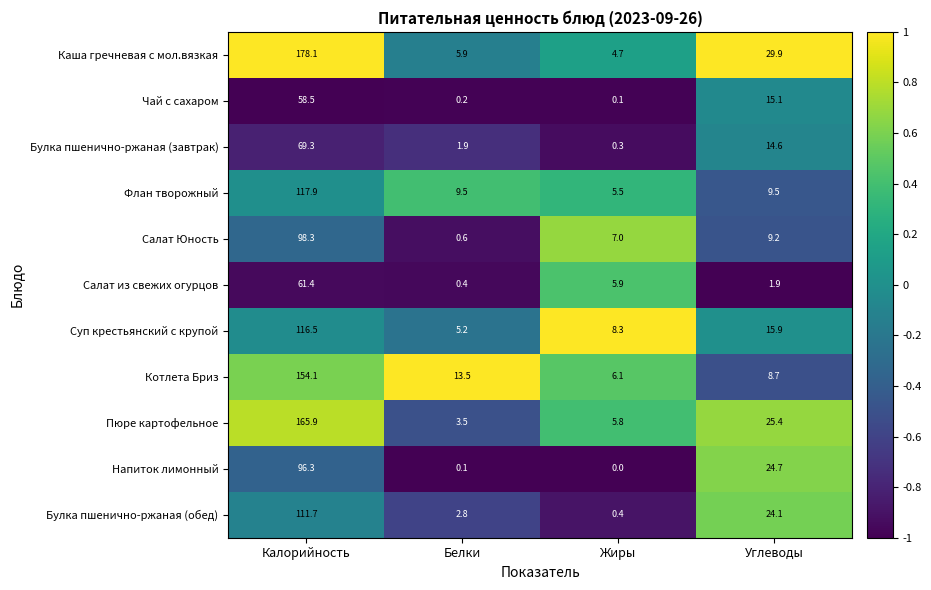

The value of Суп крестьянский с крупой at Углеводы is 5.8. True or false?

False